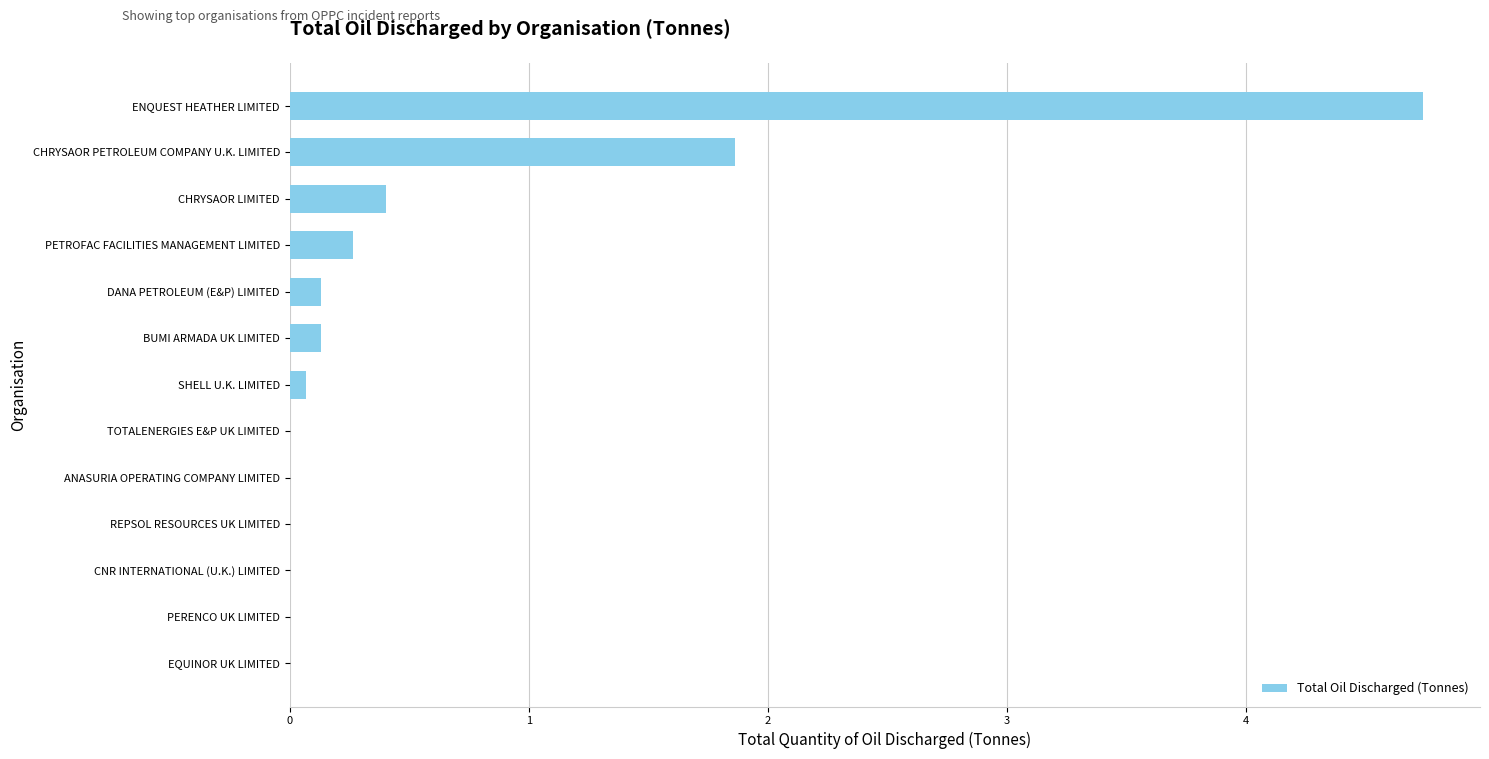

What is the greatest value displayed?

4.7